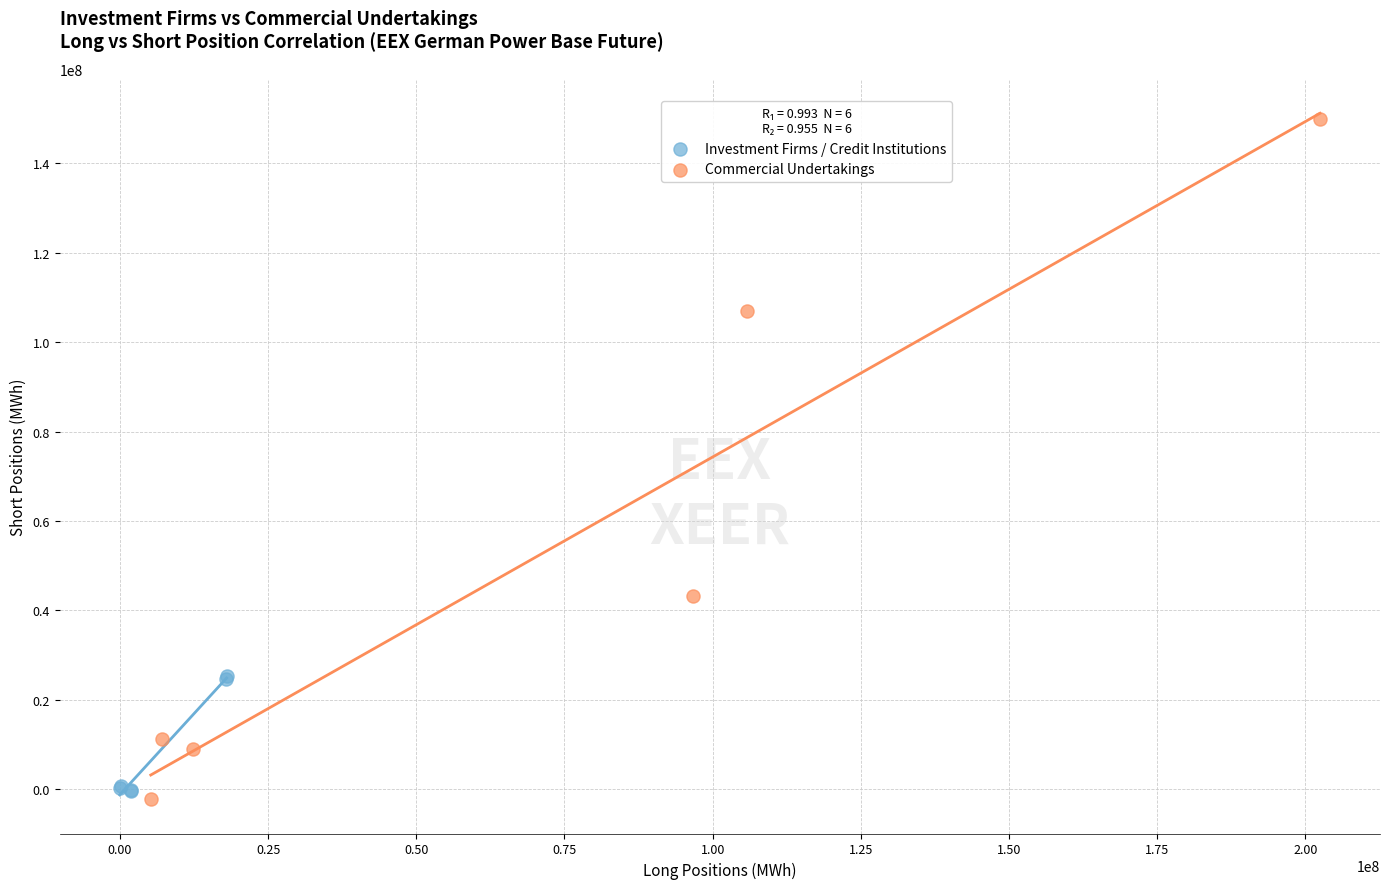

Which series contains the highest Y value?

Commercial Undertakings